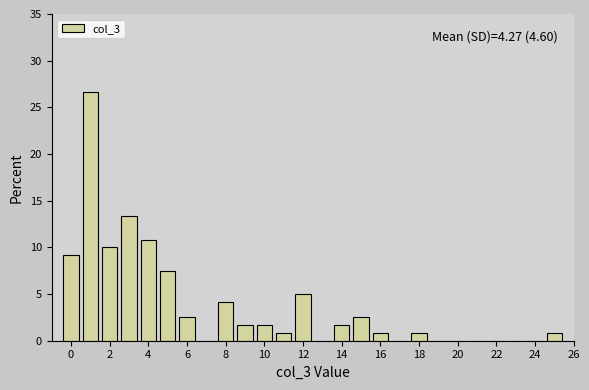

Over which range of the x-axis is the bar tallest?

0.5 to 1.5